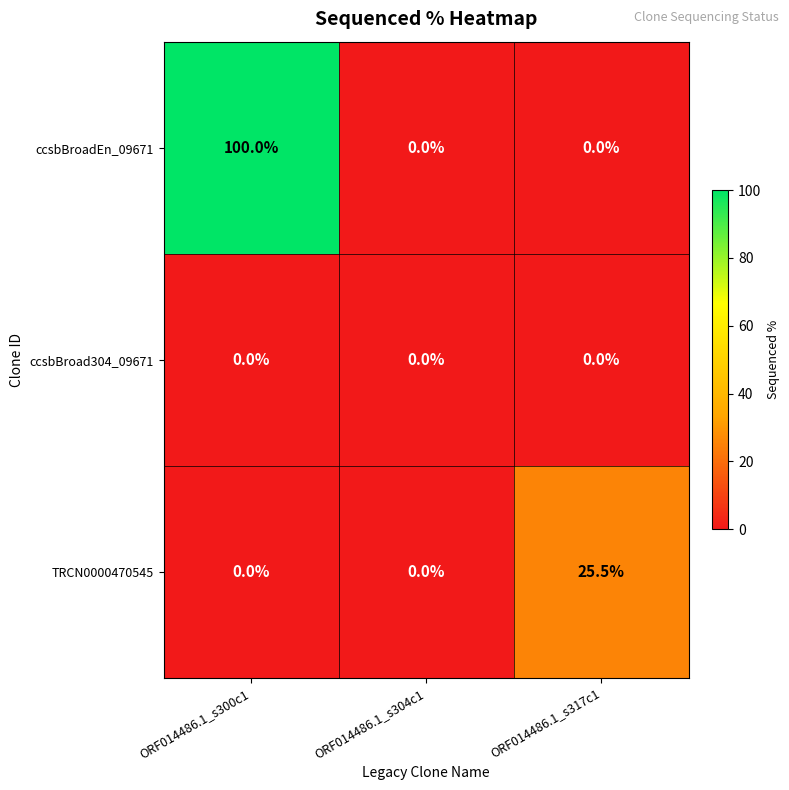

Reading left to right, what are all the values shown in this chart?

ccsbBroadEn_09671: 100.0	0.0	0.0
ccsbBroad304_09671: 0.0	0.0	0.0
TRCN0000470545: 0.0	0.0	25.5